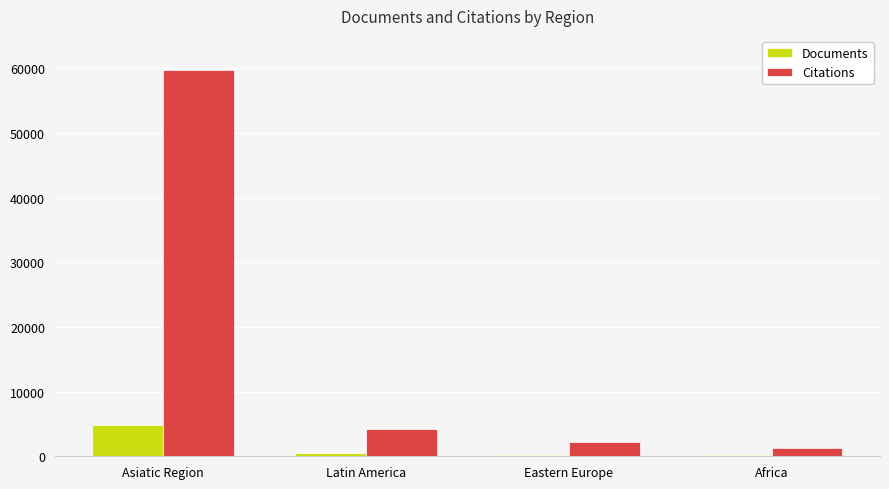

At which category is the sum across all series the highest?

Asiatic Region